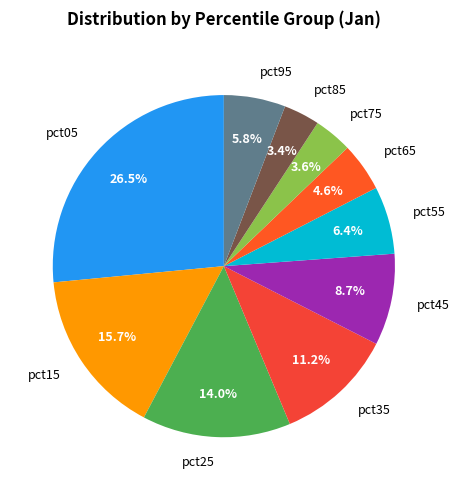

To the nearest percent, what is the combined percentage of pct25 and pct65?

19%